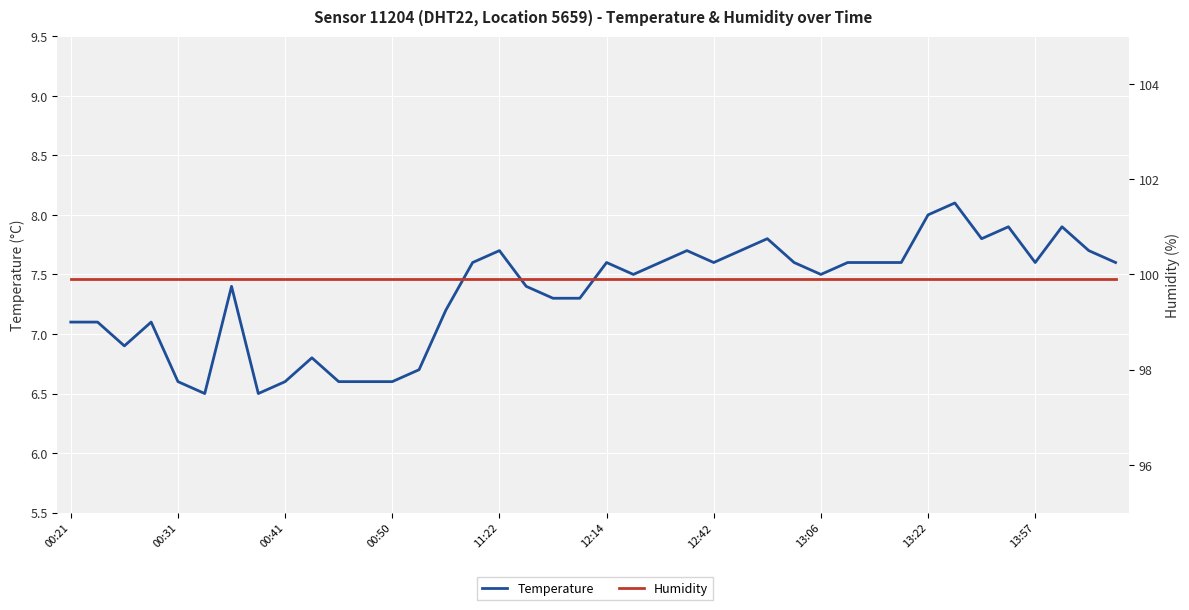

True or false: Humidity and Temperature cross at least once.

False